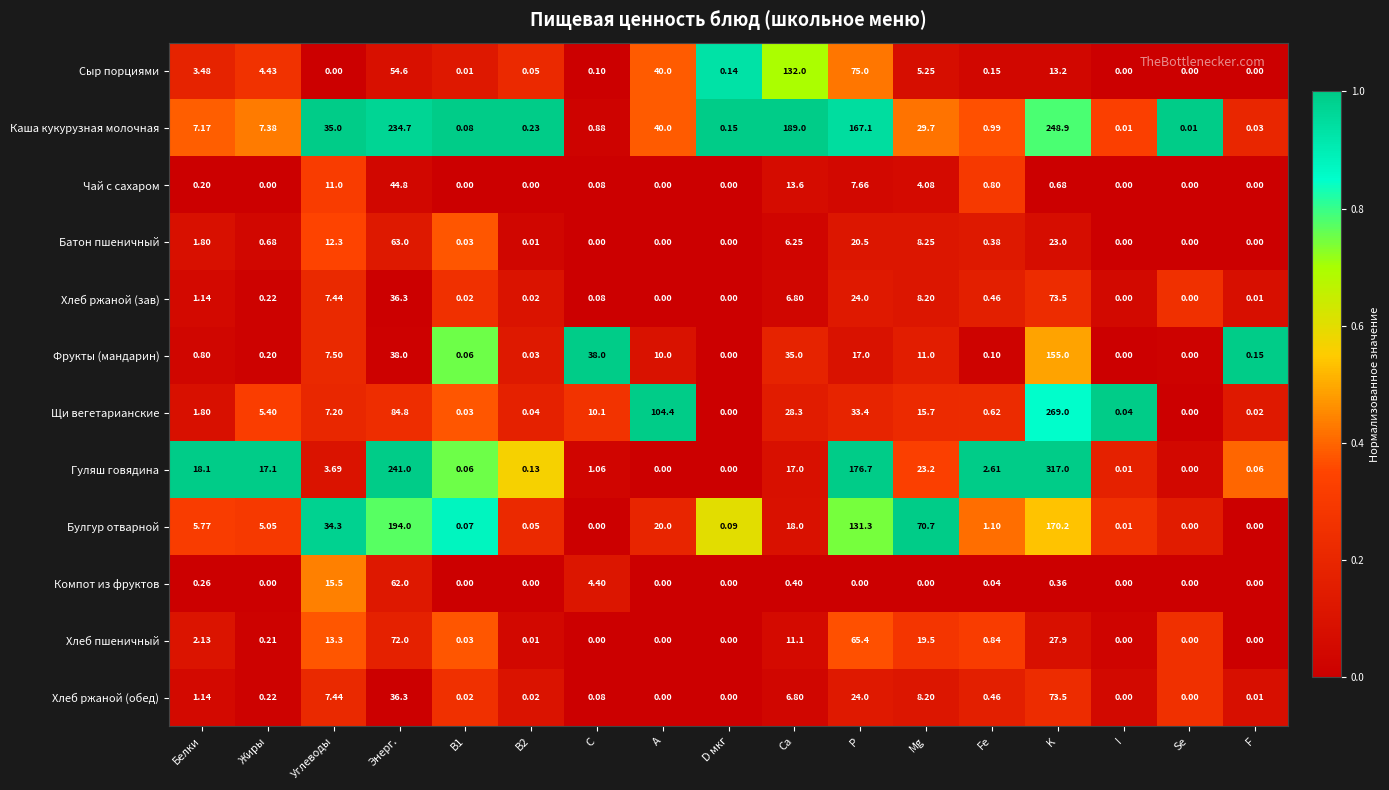

How many positive values does the Хлеб ржаной (обед) series have?

13